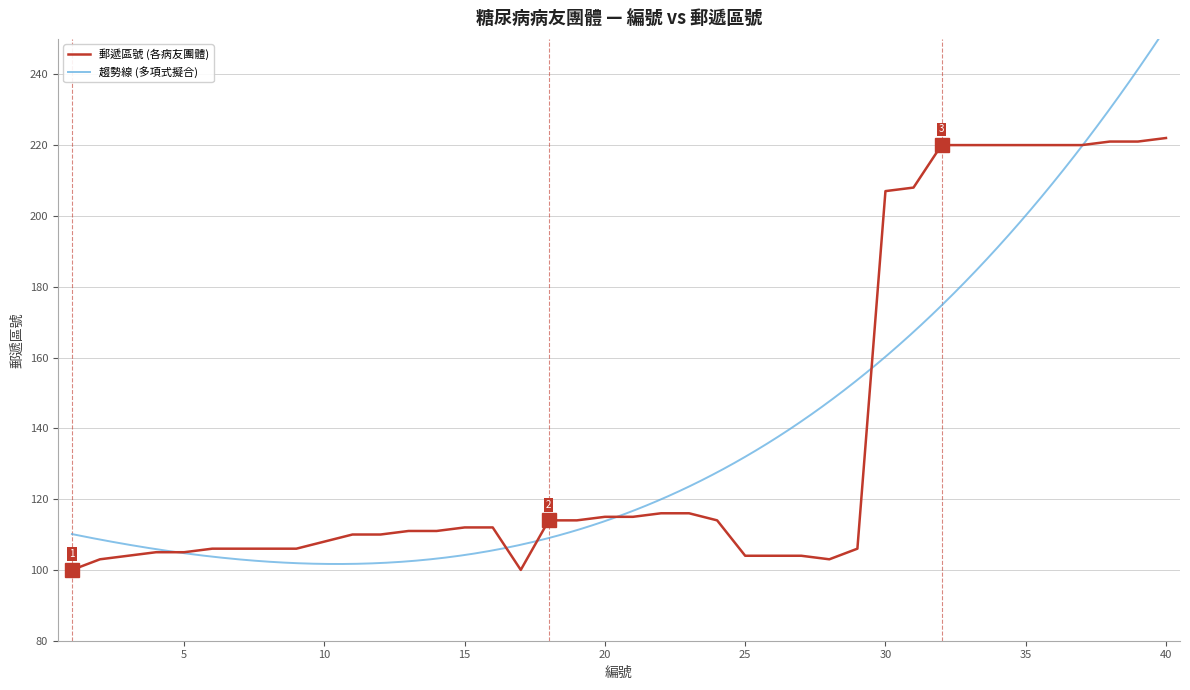

Is it true that the value at 25 is 142?

False